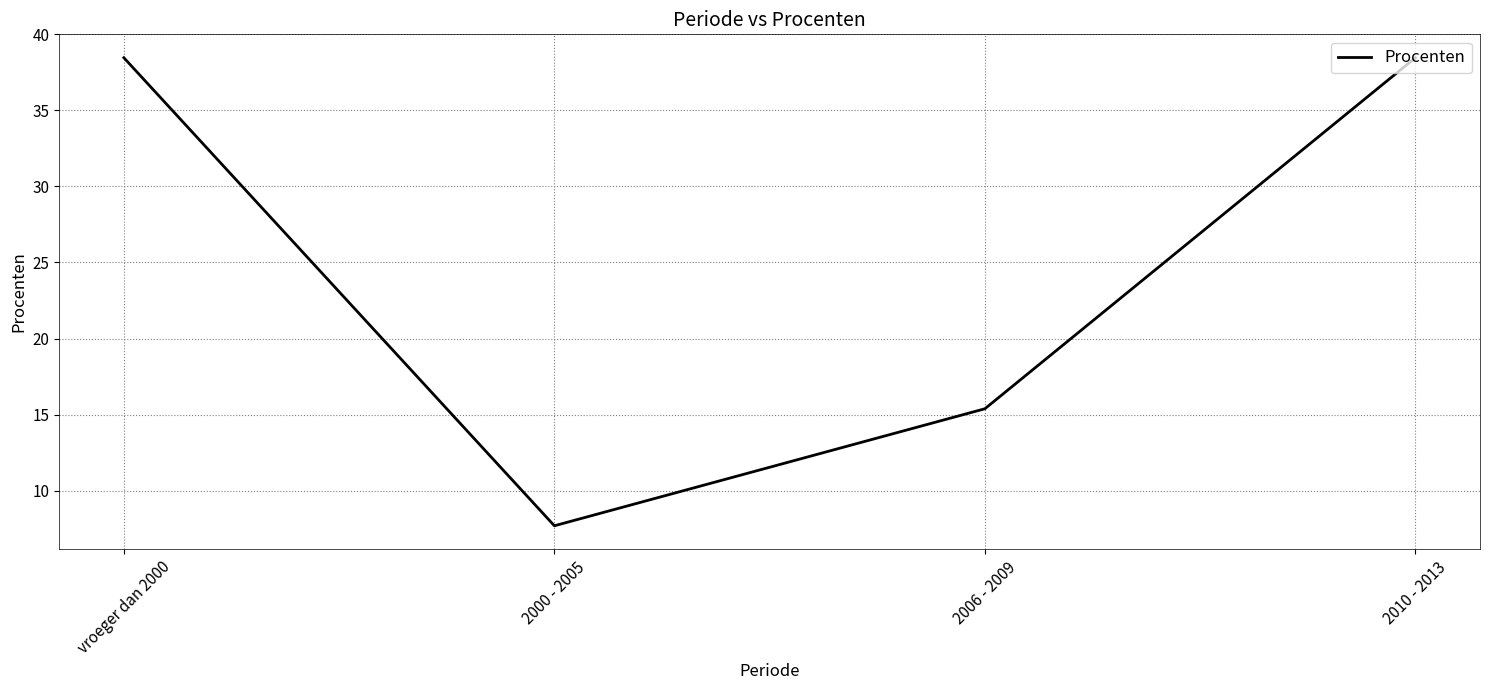

Reading left to right, extract all data points from this chart.

38.5	7.7	15.4	38.5